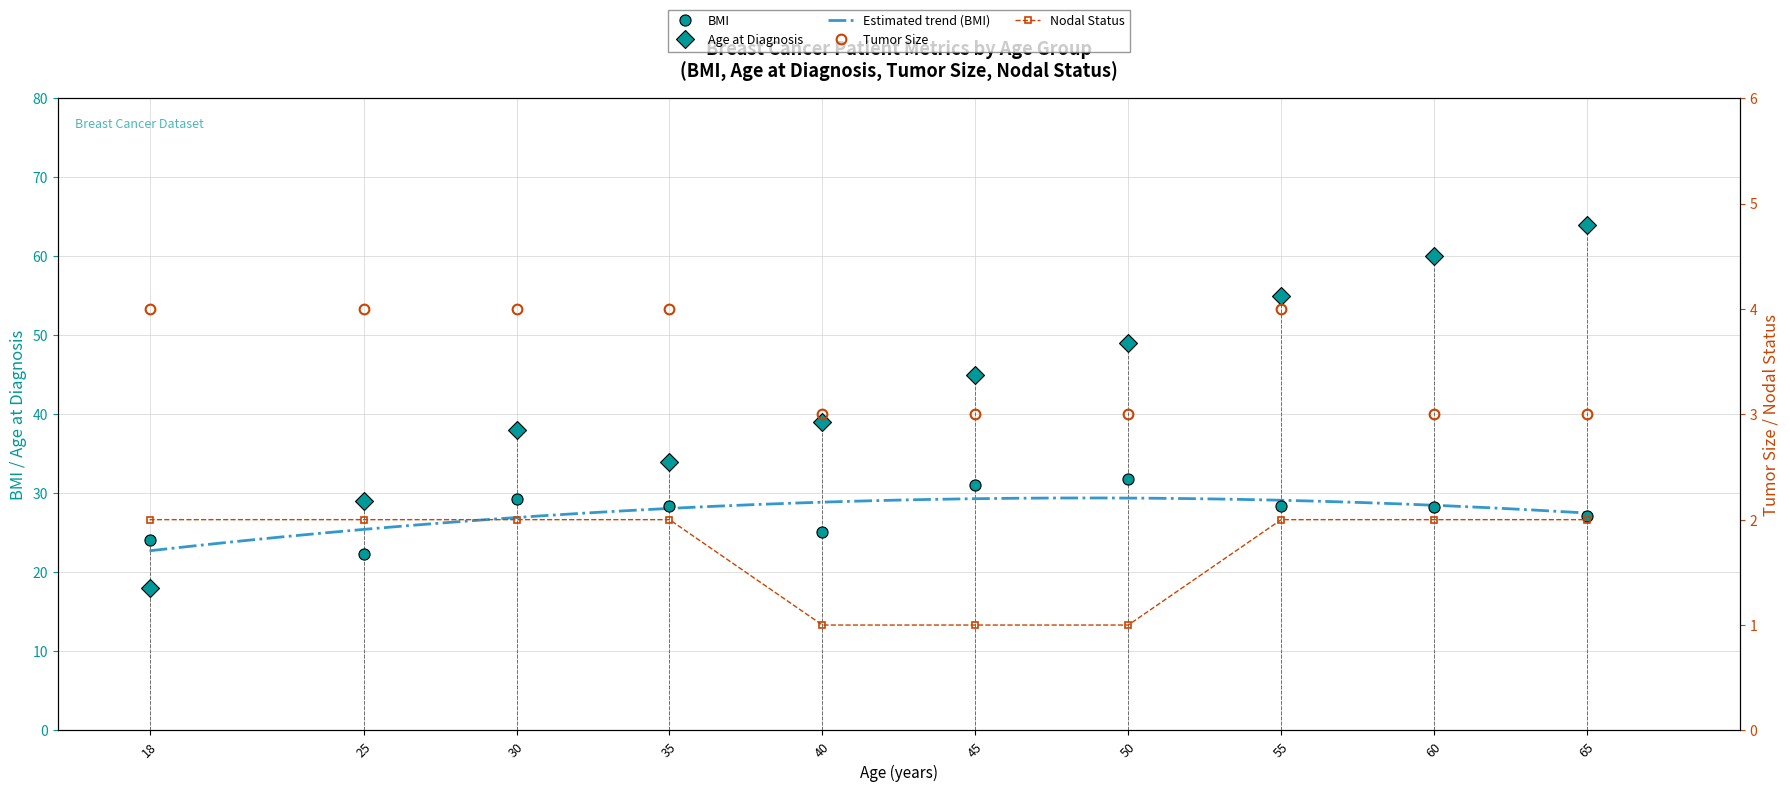

Which label corresponds to the largest value in the chart?

65